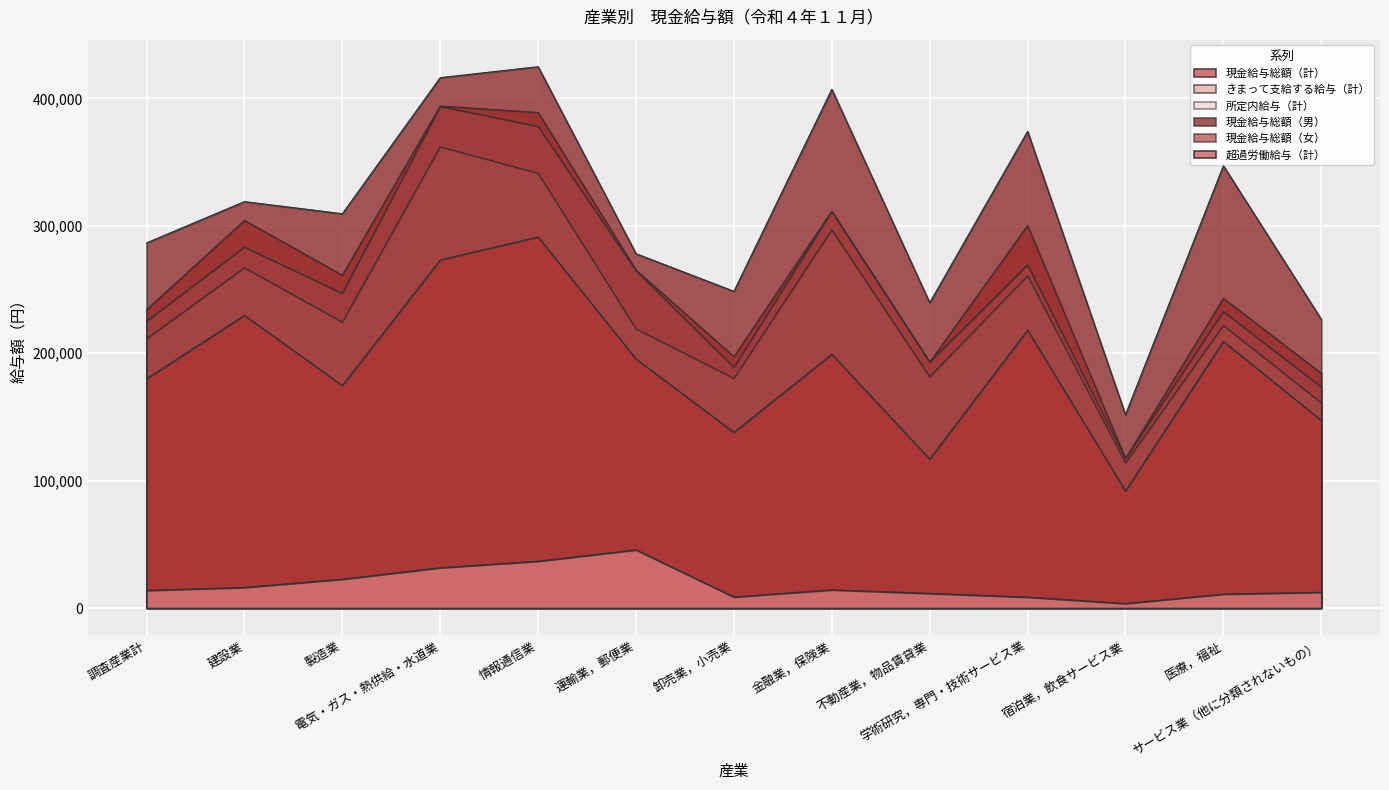

What is the value of the 超過労働給与（計） point at the 3rd from the left?

22618